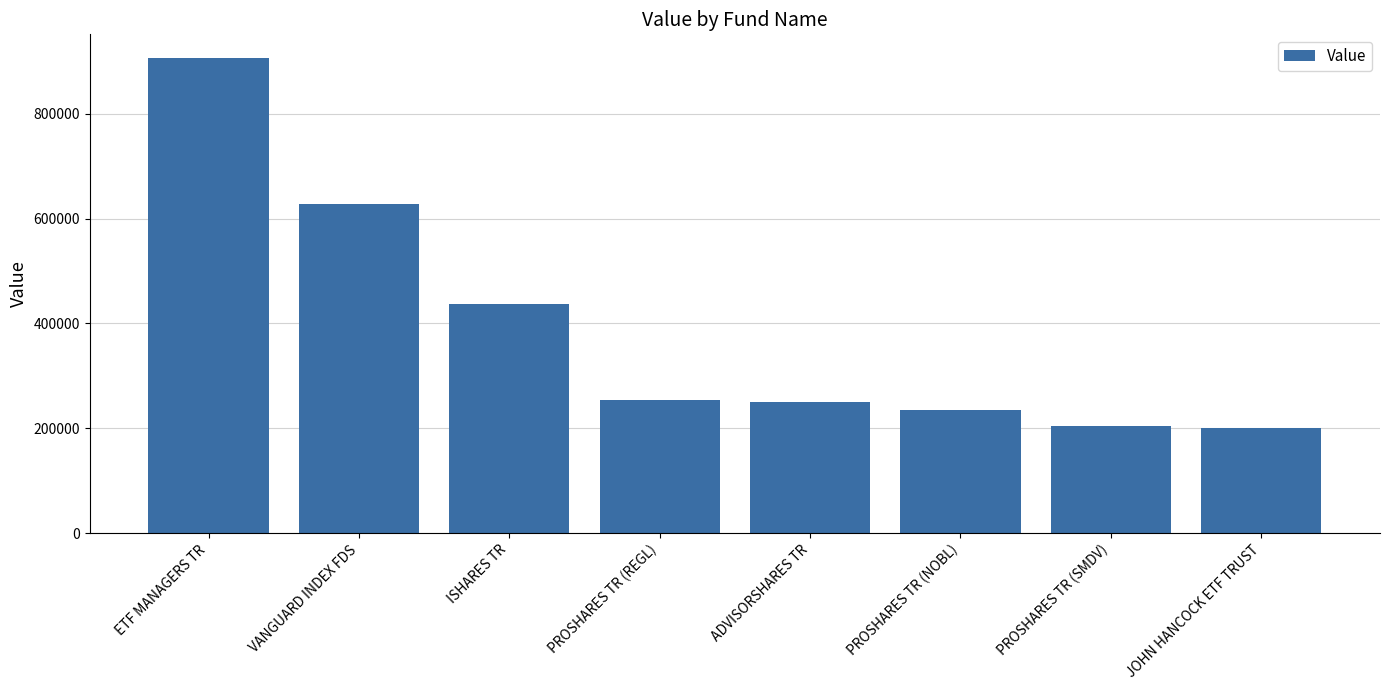

What is the difference between the second highest and minimum values?

427000